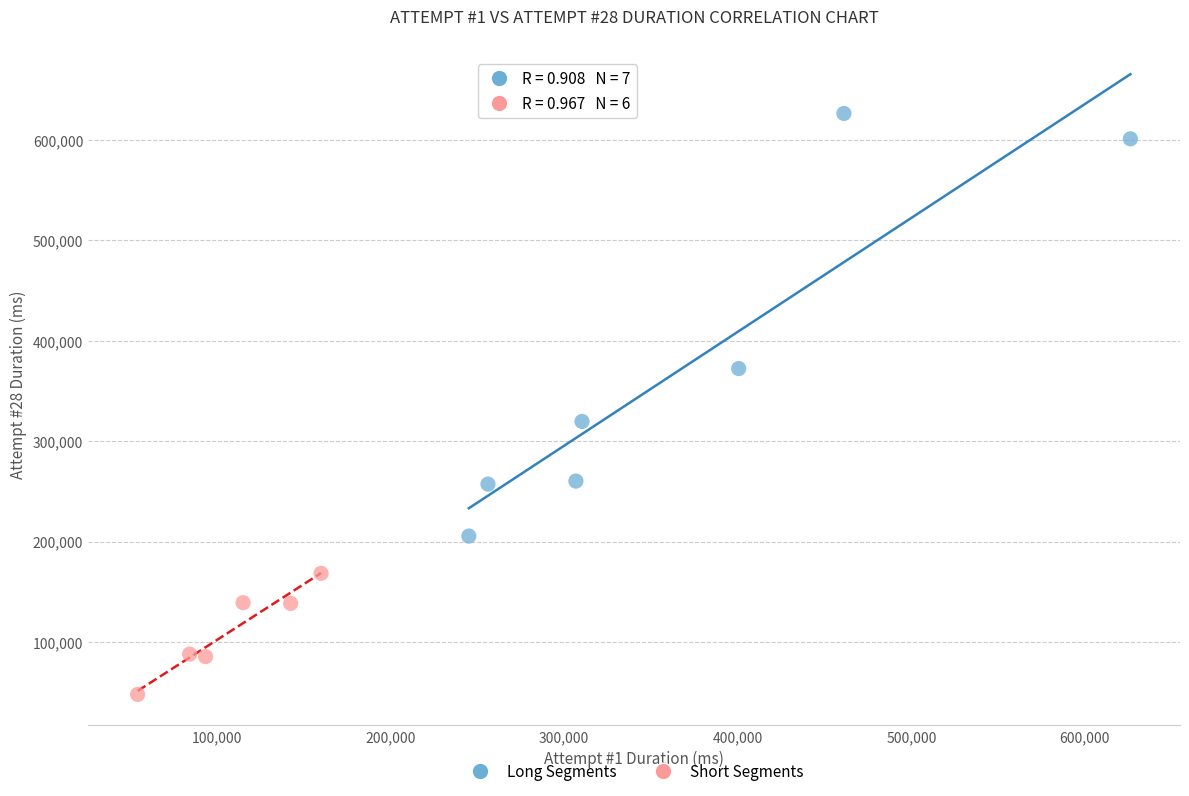

Which series has the largest Y range (max minus min)?

Long Segments